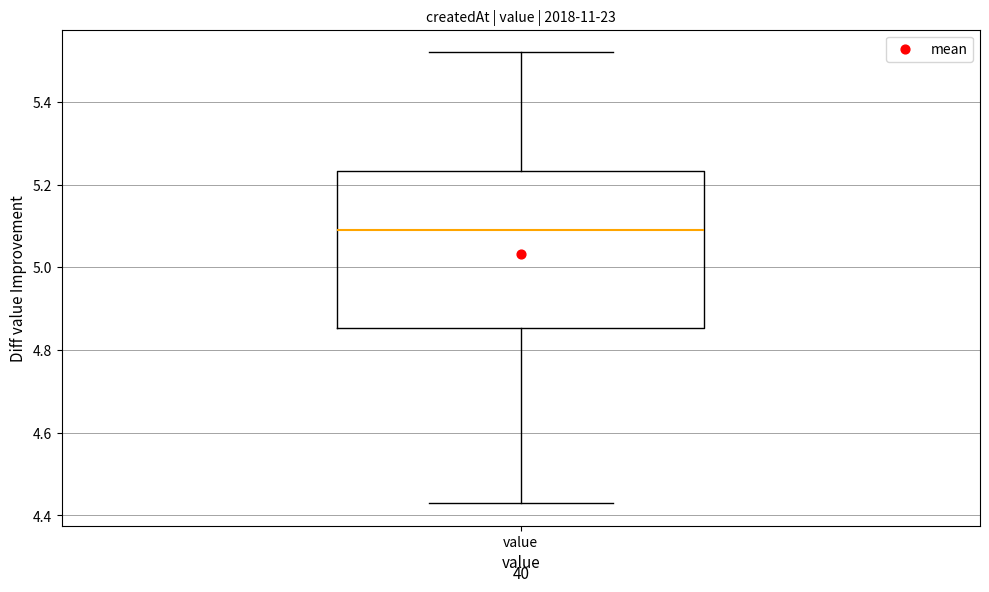

Read this box plot against the y-axis: the position of the median line, the range covered by the box, and the ends of both whiskers. The values are not printed on the chart, so give them approximately, as read against the axis.

median 5.10, box 4.86 to 5.24, whiskers 4.44 to 5.52